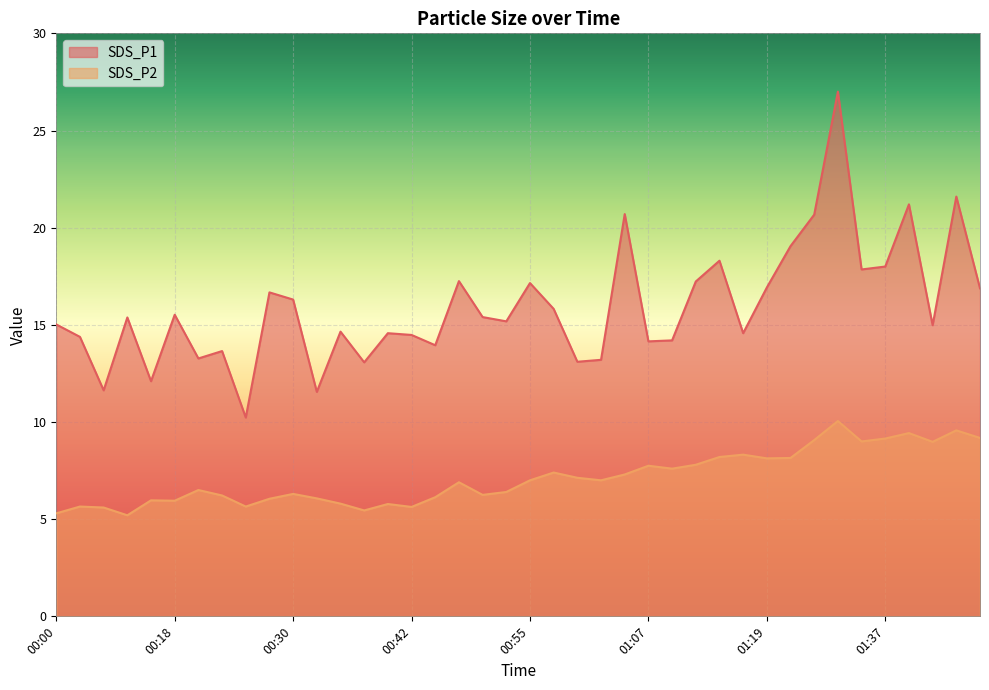

Reading right to left, list all the values displayed in this chart.

SDS_P1: 16.9	21.6	15.0	21.2	18.0	17.9	27.0	20.7	19.1	16.9	14.6	18.3	17.2	14.2	14.2	20.7	13.2	13.1	15.8	17.1	15.2	15.4	17.2	13.9	14.5	14.6	13.1	14.7	11.6	16.3	16.7	10.2	13.7	13.3	15.5	12.1	15.4	11.6	14.4	15.0
SDS_P2: 9.2	9.6	9.0	9.4	9.2	9.0	10.1	9.1	8.2	8.1	8.3	8.2	7.8	7.6	7.8	7.3	7.0	7.1	7.4	7.0	6.4	6.2	6.9	6.1	5.6	5.8	5.5	5.8	6.1	6.3	6.0	5.7	6.2	6.5	6.0	6.0	5.2	5.6	5.7	5.3